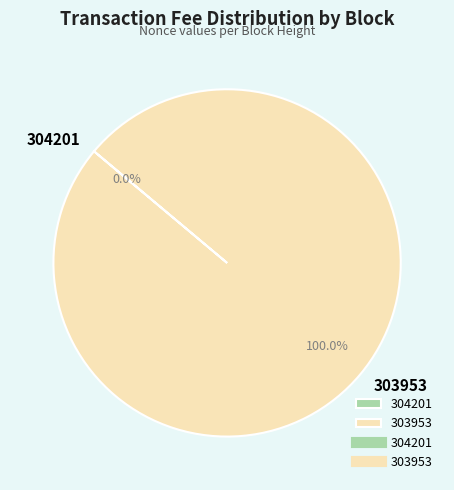

Which category accounts for the majority?

303953